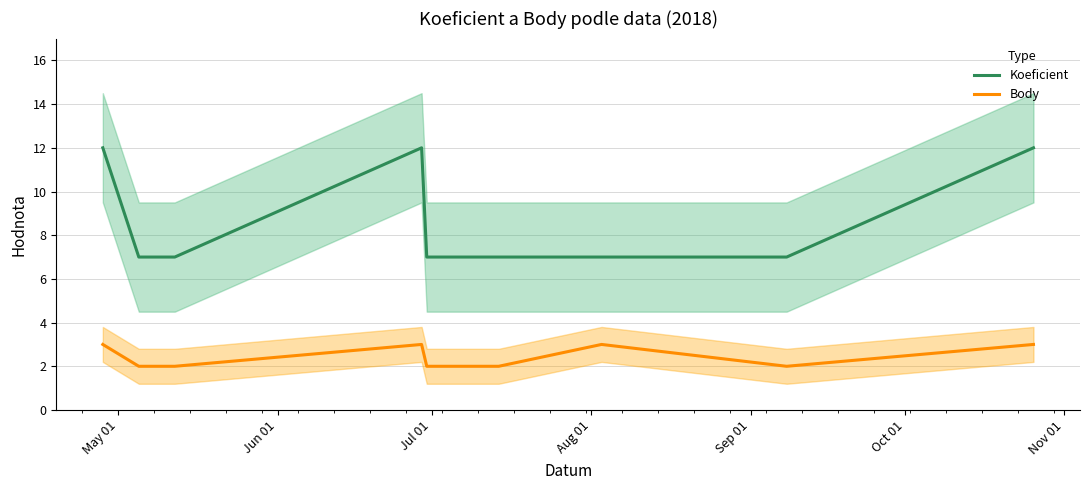

What is the minimum value for Koeficient?

7